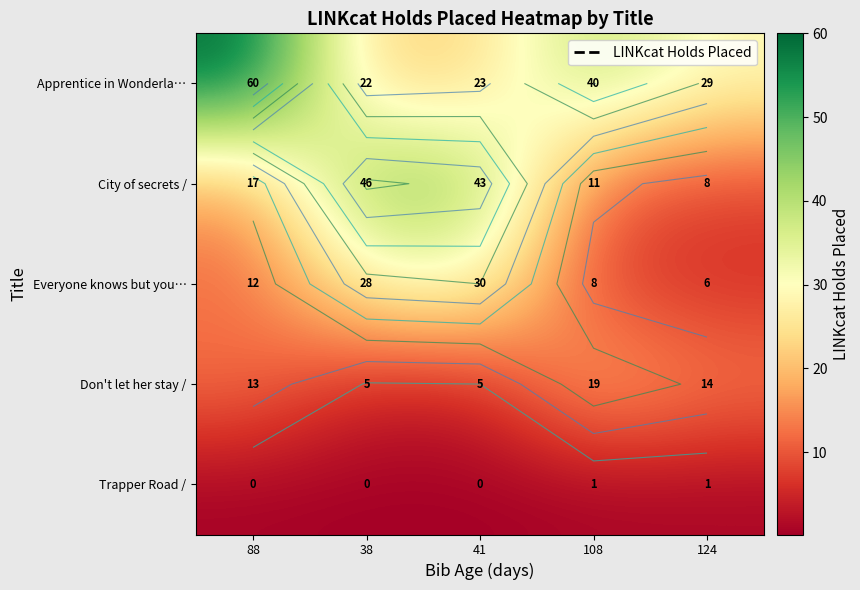

At 108, list the series in order from smallest to largest.

Trapper Road /, Everyone knows but you…, City of secrets /, Don't let her stay /, Apprentice in Wonderla…